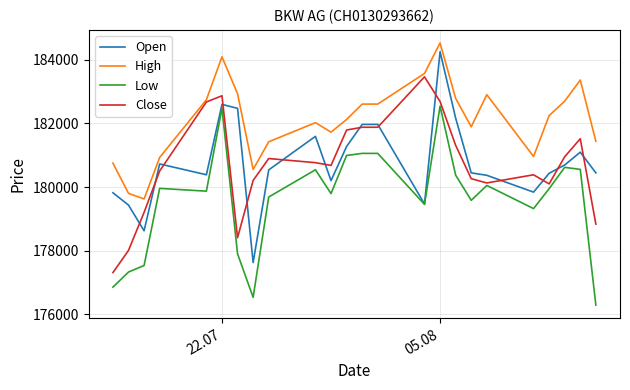

Which series has the largest range (max minus min)?

Open